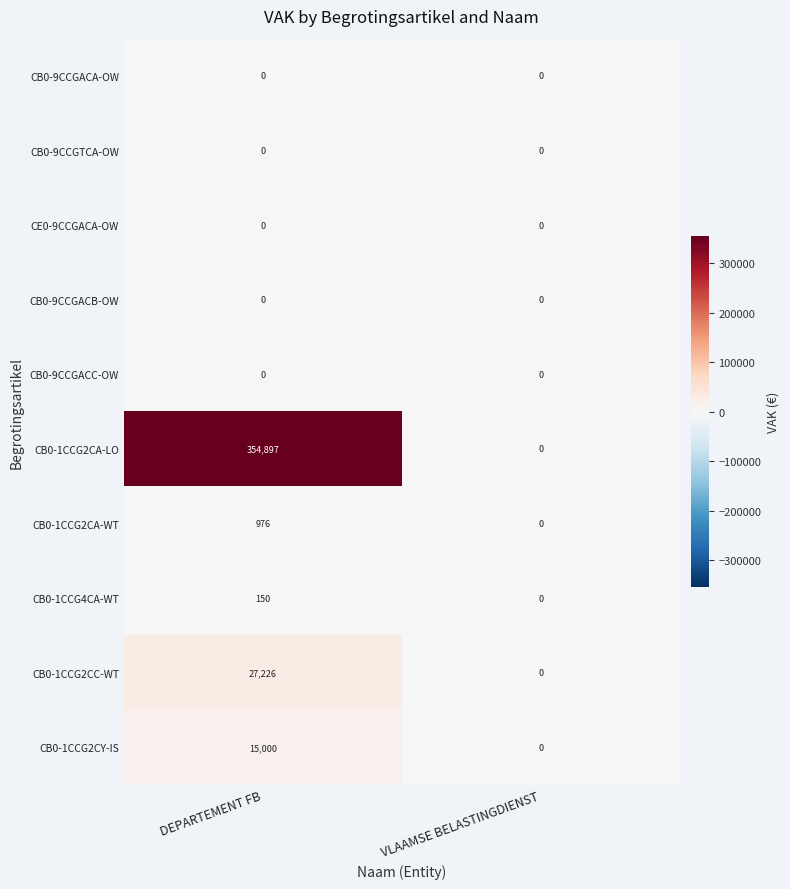

Reading left to right, list all the values displayed in this chart.

CB0-9CCGACA-OW: DEPARTEMENT FB=0	VLAAMSE BELASTINGDIENST=0
CB0-9CCGTCA-OW: DEPARTEMENT FB=0	VLAAMSE BELASTINGDIENST=0
CE0-9CCGACA-OW: DEPARTEMENT FB=0	VLAAMSE BELASTINGDIENST=0
CB0-9CCGACB-OW: DEPARTEMENT FB=0	VLAAMSE BELASTINGDIENST=0
CB0-9CCGACC-OW: DEPARTEMENT FB=0	VLAAMSE BELASTINGDIENST=0
CB0-1CCG2CA-LO: DEPARTEMENT FB=354897	VLAAMSE BELASTINGDIENST=0
CB0-1CCG2CA-WT: DEPARTEMENT FB=976	VLAAMSE BELASTINGDIENST=0
CB0-1CCG4CA-WT: DEPARTEMENT FB=150	VLAAMSE BELASTINGDIENST=0
CB0-1CCG2CC-WT: DEPARTEMENT FB=27226	VLAAMSE BELASTINGDIENST=0
CB0-1CCG2CY-IS: DEPARTEMENT FB=15000	VLAAMSE BELASTINGDIENST=0